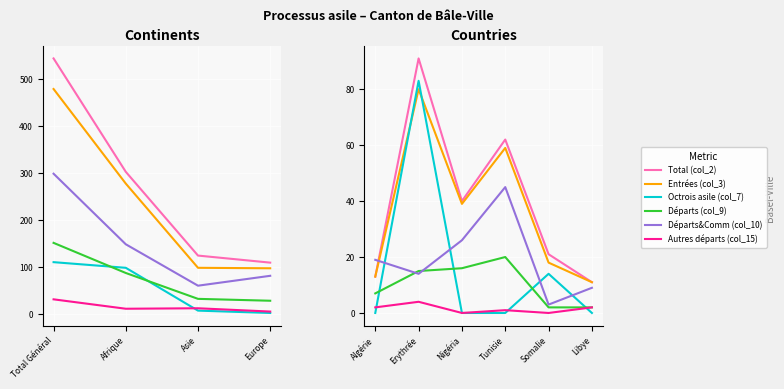

Rank the series by their maximum value, from lowest to highest.

Autres départs (col_15), Départs (col_9), Départs&Comm (col_10), Entrées (col_3), Octrois asile (col_7), Total (col_2)